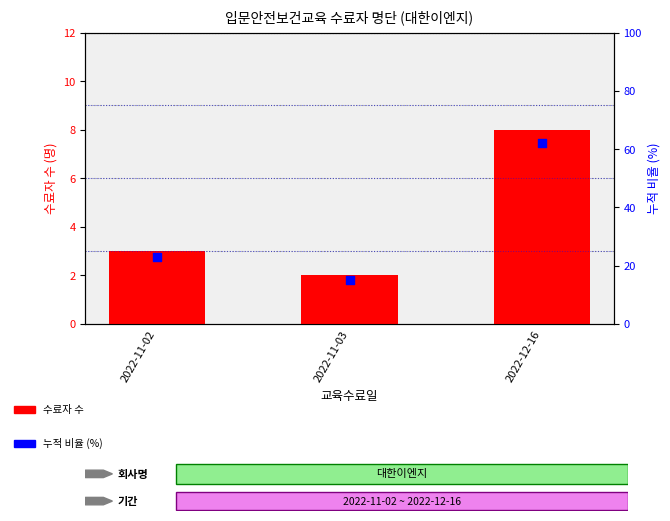

Is the value of 수료자 수 at 2022-11-02 greater than the value of 누적 비율 (%) at 2022-11-02?

No